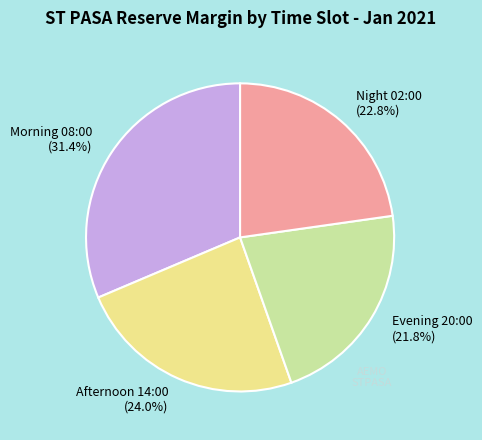

To the nearest percent, what is the difference between the largest and smallest slice percentages?

10%